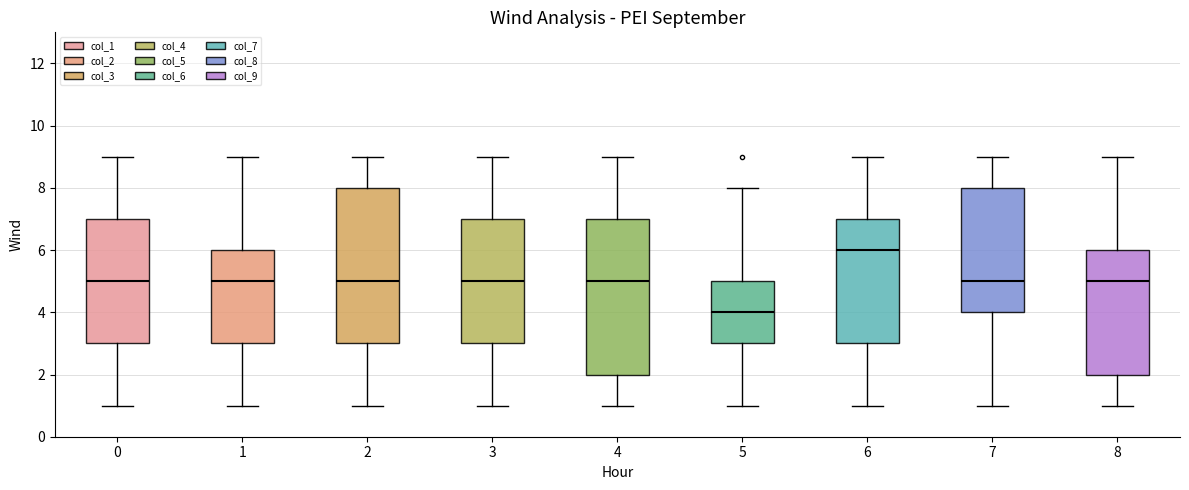

Reading left to right, read every box against the y-axis: the position of its median line, the range the box covers, and the ends of its whiskers. The values are not printed on the chart, so give them approximately, as read against the axis.

0: median 5, box 3 to 7, whiskers 1 to 9
1: median 5, box 3 to 6, whiskers 1 to 9
2: median 5, box 3 to 8, whiskers 1 to 9
3: median 5, box 3 to 7, whiskers 1 to 9
4: median 5, box 2 to 7, whiskers 1 to 9
5: median 4, box 3 to 5, whiskers 1 to 8
6: median 6, box 3 to 7, whiskers 1 to 9
7: median 5, box 4 to 8, whiskers 1 to 9
8: median 5, box 2 to 6, whiskers 1 to 9